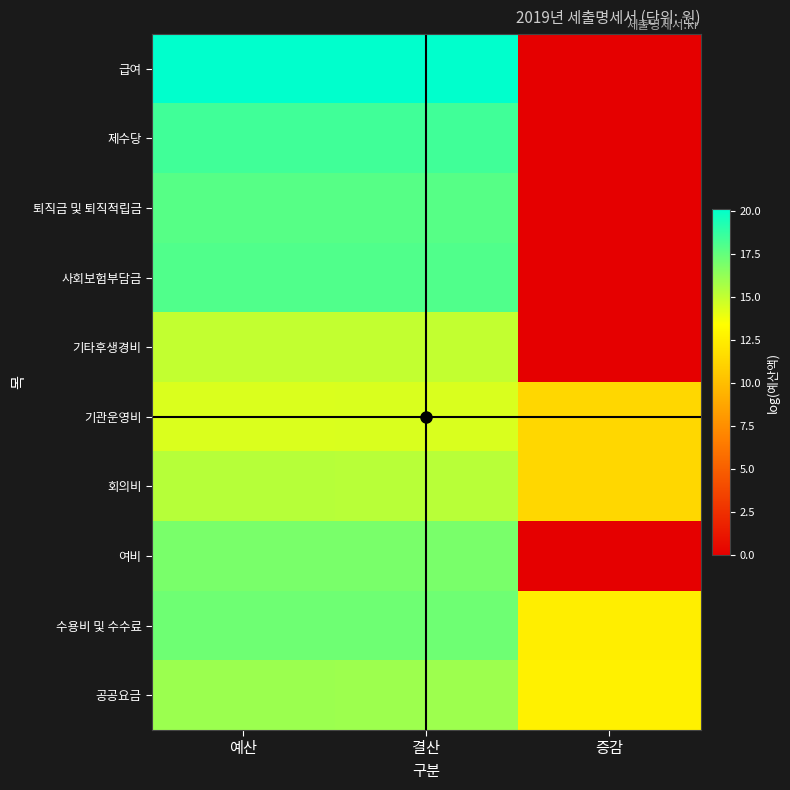

Which series has the largest range (max minus min)?

급여